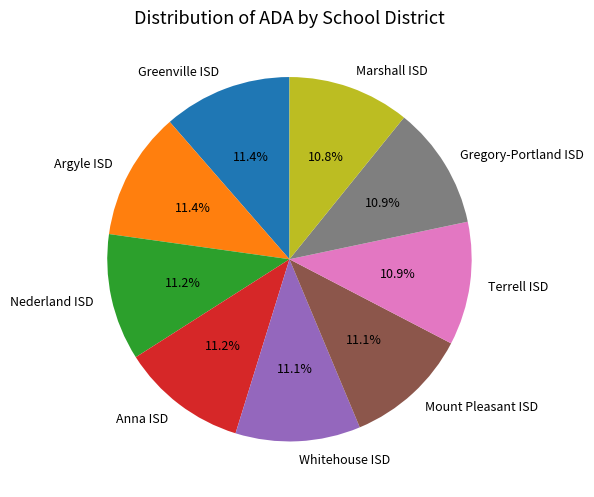

Is the sum of Whitehouse ISD and Terrell ISD greater than half?

No